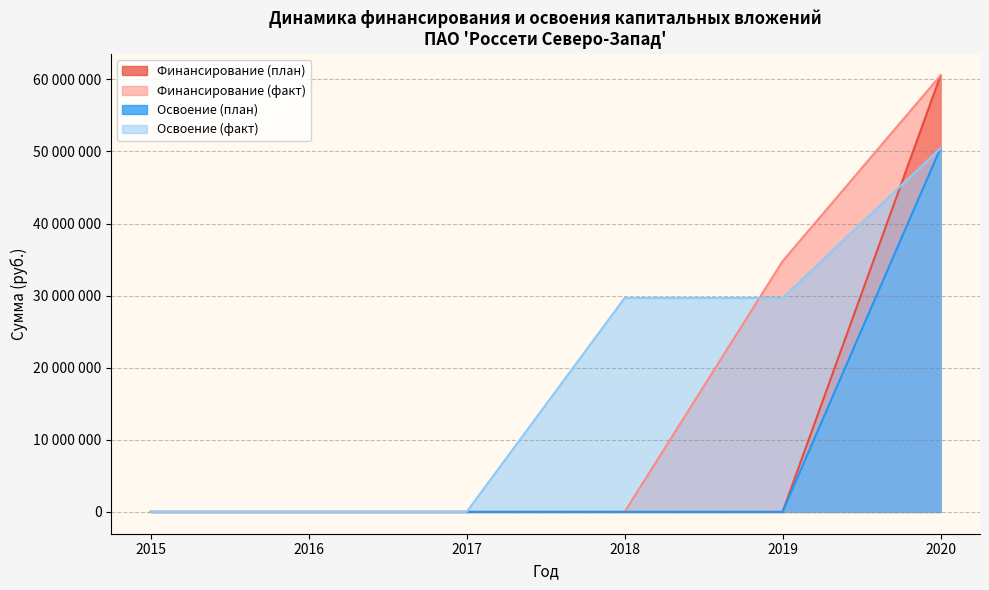

How many times do Финансирование (факт) and Освоение (факт) cross each other?

1